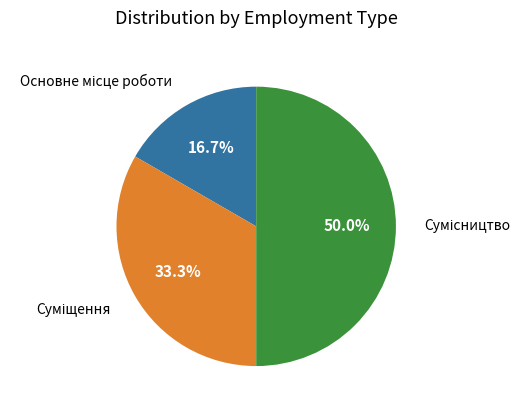

How many slices are in this pie chart?

3